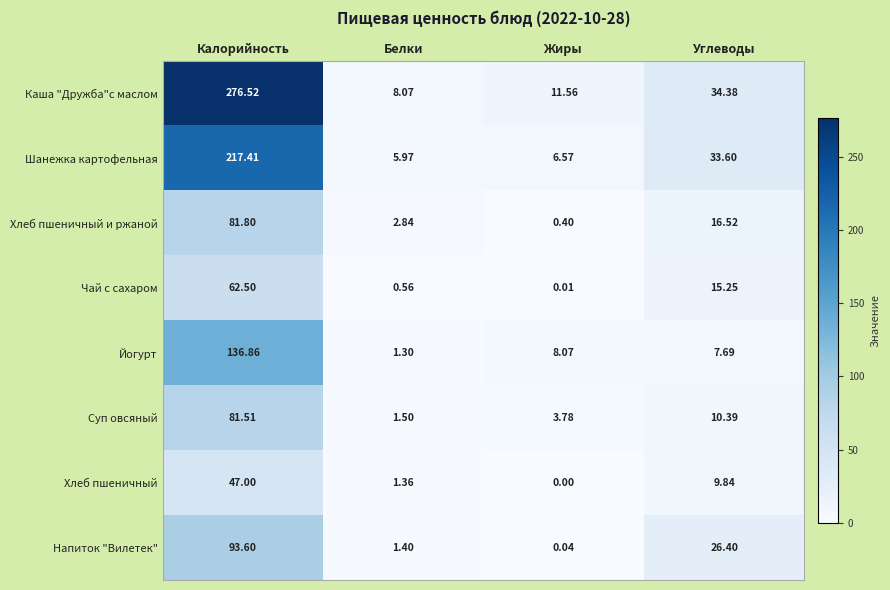

At which label is Напиток "Вилетек" closest to 46?

Углеводы